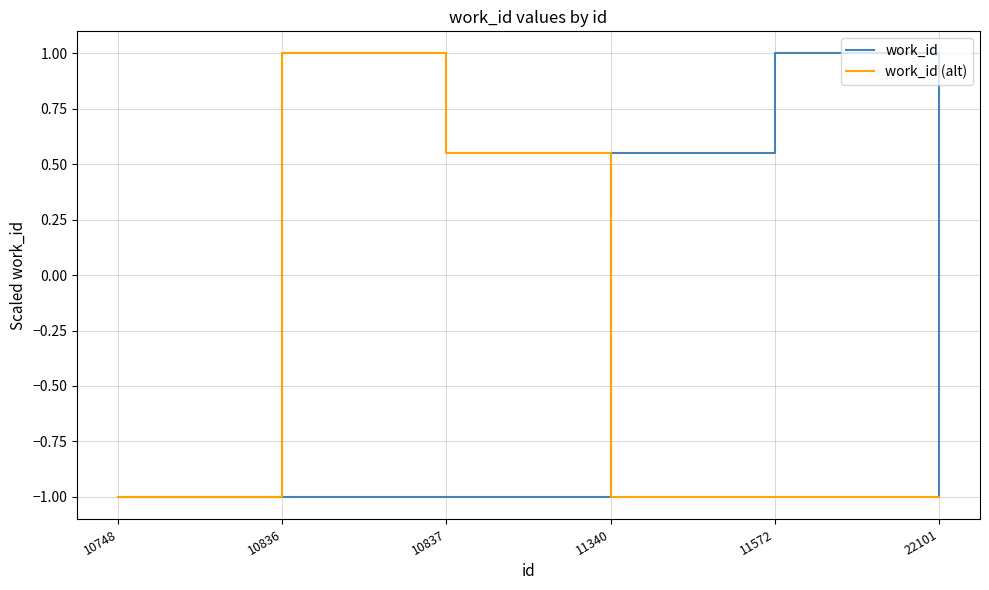

What is the difference between the maximum and second lowest values in the work_id series?

2.0